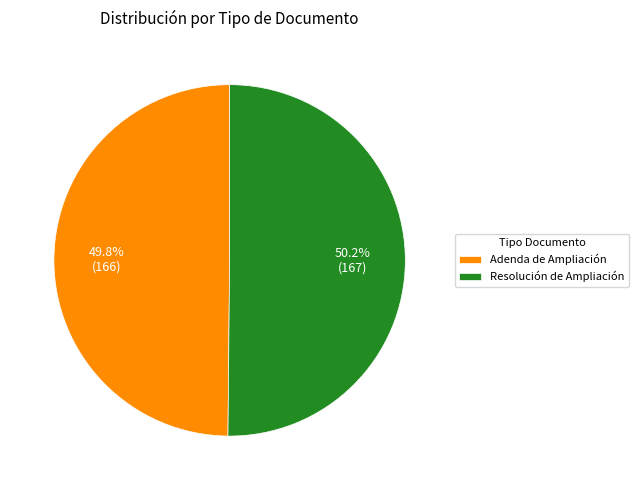

What percentage is the Adenda de Ampliación slice, to the nearest percent?

50%